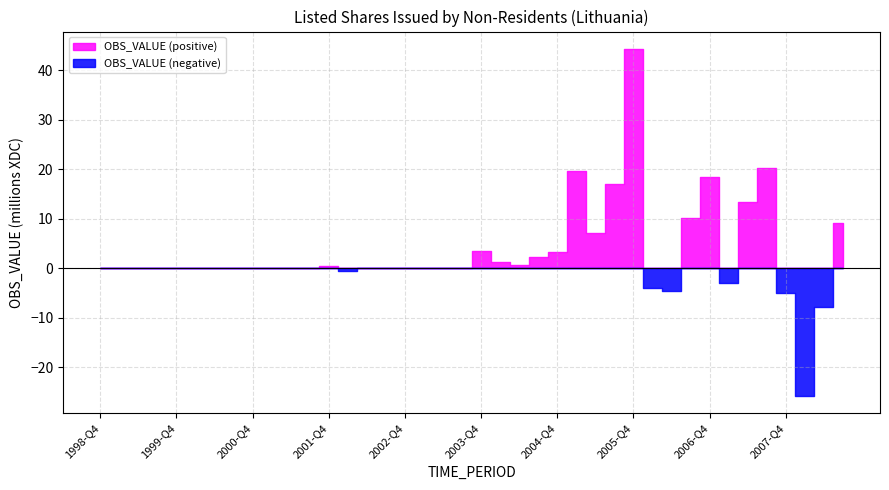

Where does the data first go above 0?

2001-Q4